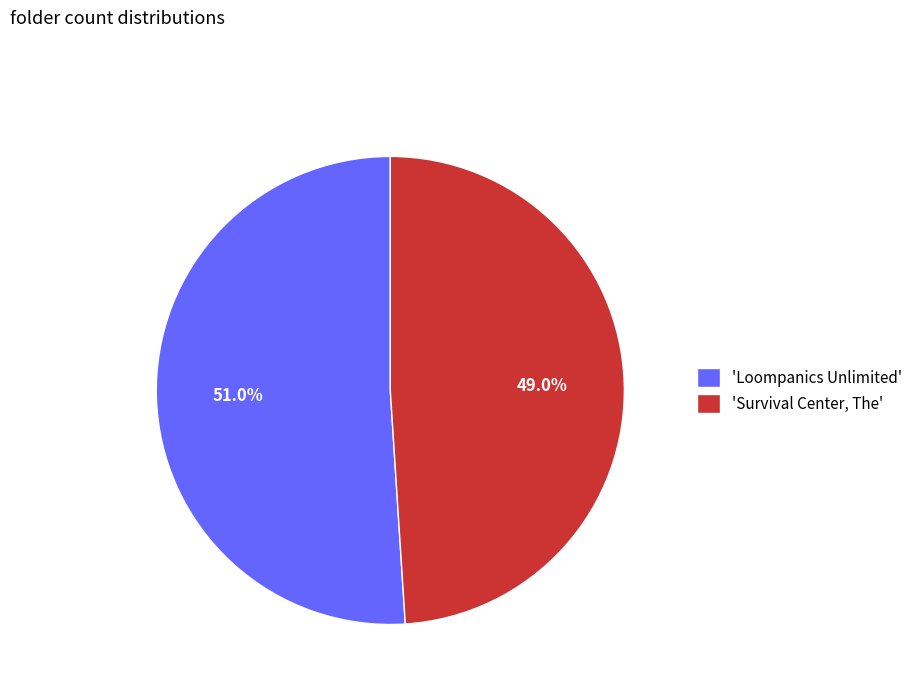

How much of the chart is everything except 'Loompanics Unlimited'?

49.0%